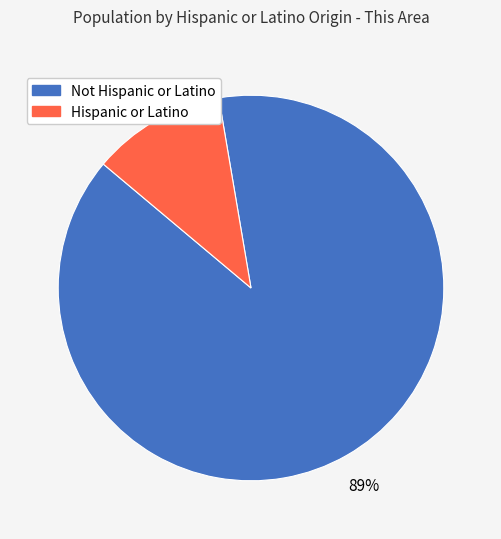

Which category has the biggest portion of the pie?

Not Hispanic or Latino